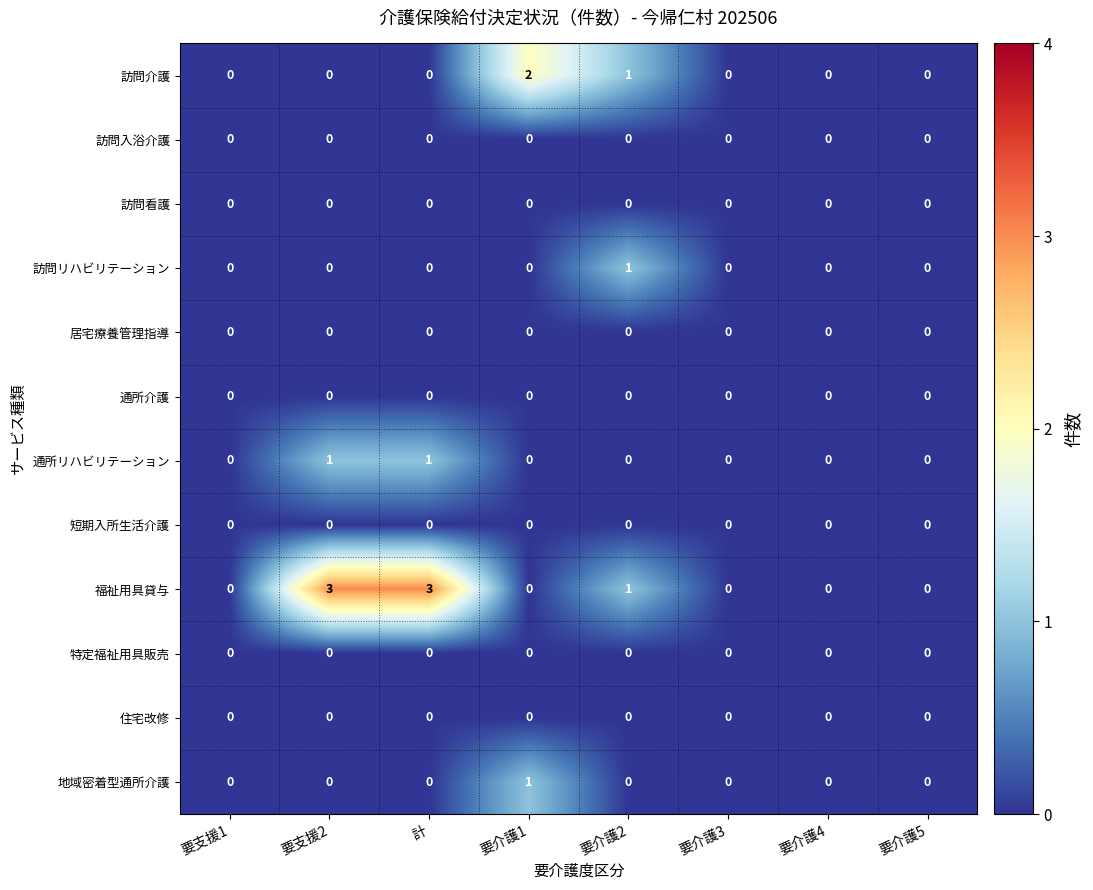

Is the value of 訪問介護 at 要介護1 greater than the value of 訪問入浴介護 at 要介護5?

Yes